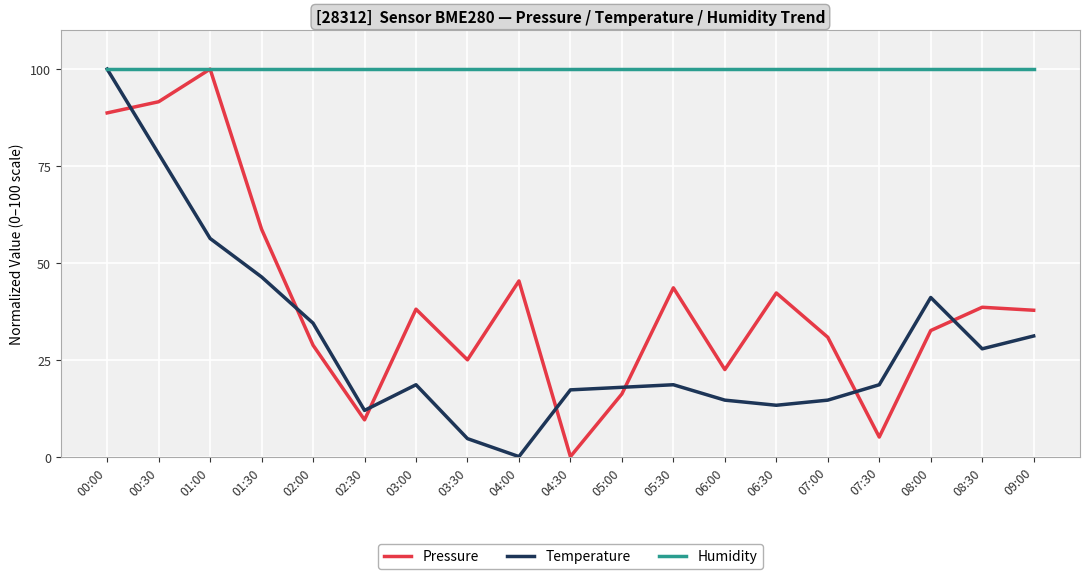

How many intersections are there between Pressure and Temperature?

7